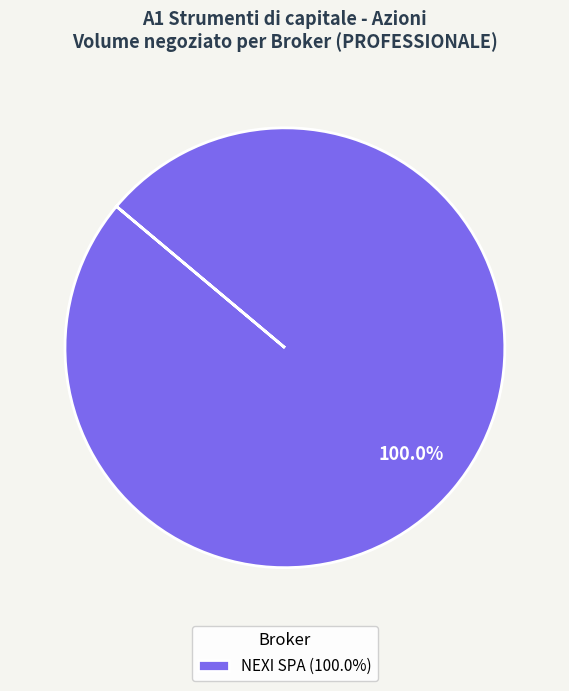

Count the number of slices in the pie.

1